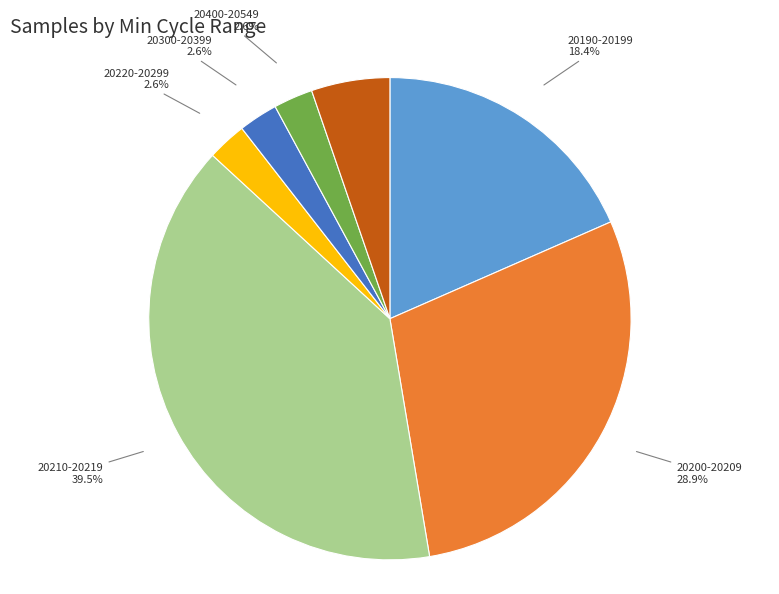

Between 20300-20399 and 20210-20219, which is larger?

20210-20219